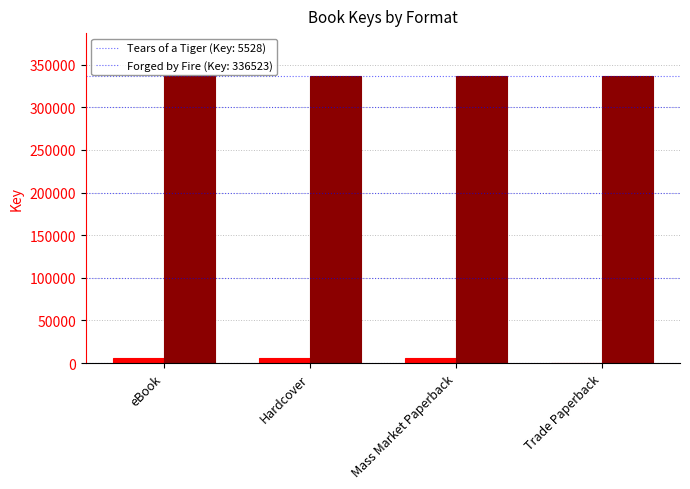

What is the maximum value shown in the chart?

336523